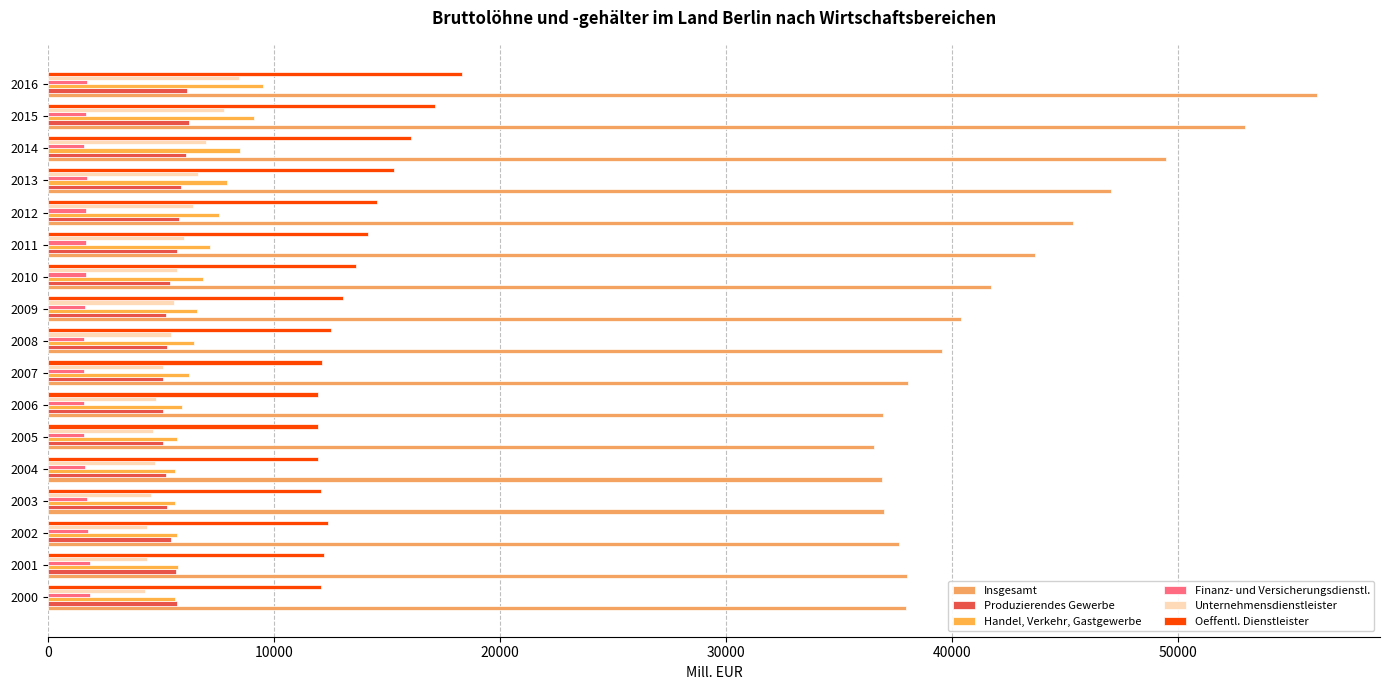

What is the smallest value displayed?

1607.1